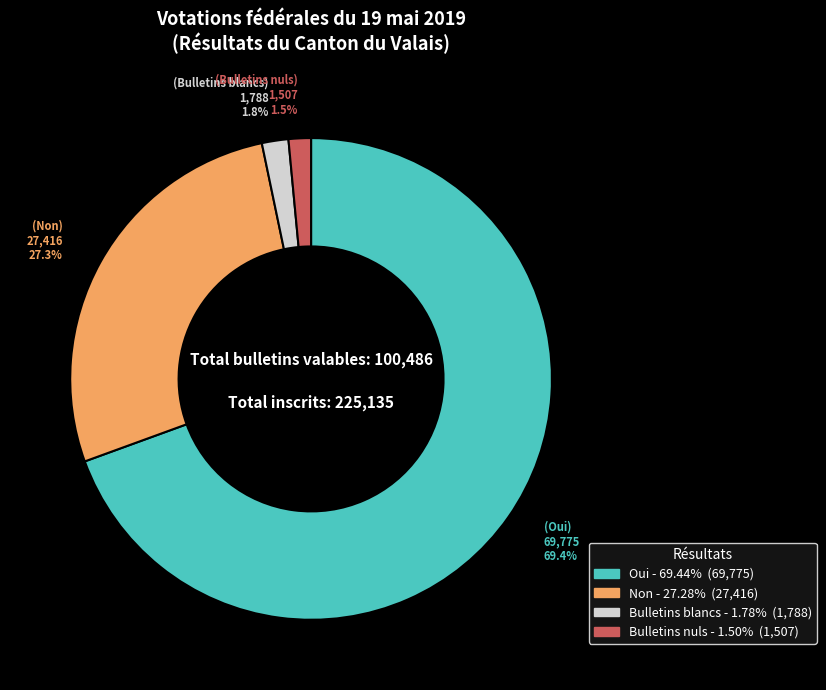

Which category has the biggest portion of the pie?

Oui